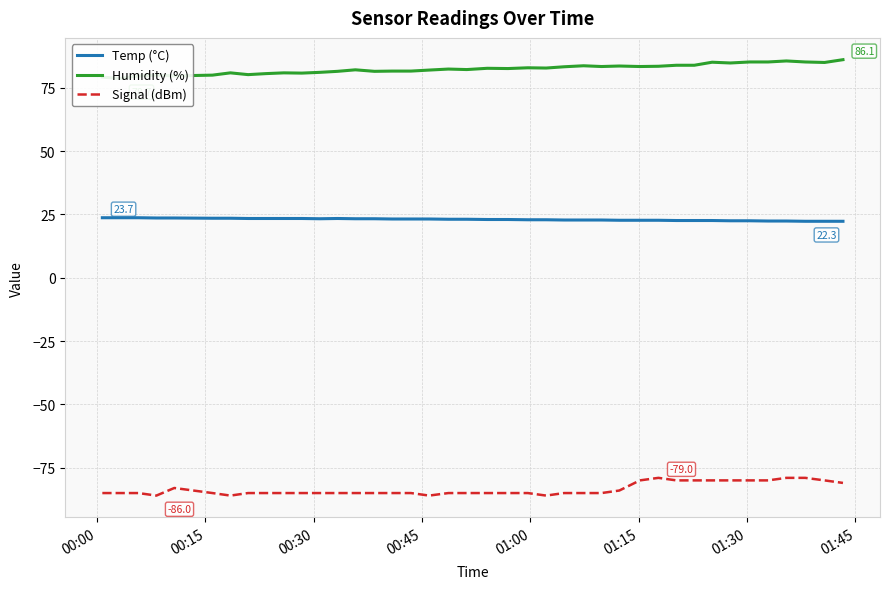

Reading left to right, what are all the values shown in this chart?

Temp (°C): 23.7	23.7	23.7	23.6	23.6	23.5	23.5	23.4	23.4	23.4	23.4	23.3	23.4	23.3	23.3	23.2	23.2	23.2	23.1	23.1	23.0	23.0	22.9	22.9	22.8	22.8	22.8	22.7	22.7	22.7	22.6	22.6	22.6	22.5	22.5	22.4	22.4	22.3	22.3	22.3
Humidity (%): 79.2	78.7	79.7	80.0	79.7	80.0	80.9	80.2	80.6	80.9	80.8	81.1	81.5	82.1	81.5	81.6	81.6	82.0	82.4	82.2	82.7	82.6	82.9	82.8	83.3	83.7	83.4	83.6	83.4	83.5	83.9	83.9	85.1	84.8	85.2	85.2	85.6	85.2	85.0	86.1
Signal (dBm): -85.0	-85.0	-85.0	-86.0	-83.0	-85.0	-86.0	-85.0	-85.0	-85.0	-85.0	-85.0	-85.0	-85.0	-85.0	-85.0	-85.0	-86.0	-85.0	-85.0	-85.0	-85.0	-85.0	-86.0	-85.0	-85.0	-85.0	-84.0	-80.0	-79.0	-80.0	-80.0	-80.0	-80.0	-80.0	-80.0	-79.0	-79.0	-80.0	-81.0